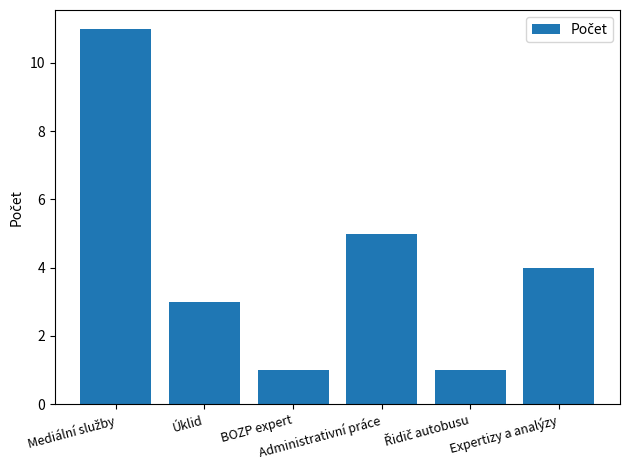

What is the maximum value shown in the chart?

11